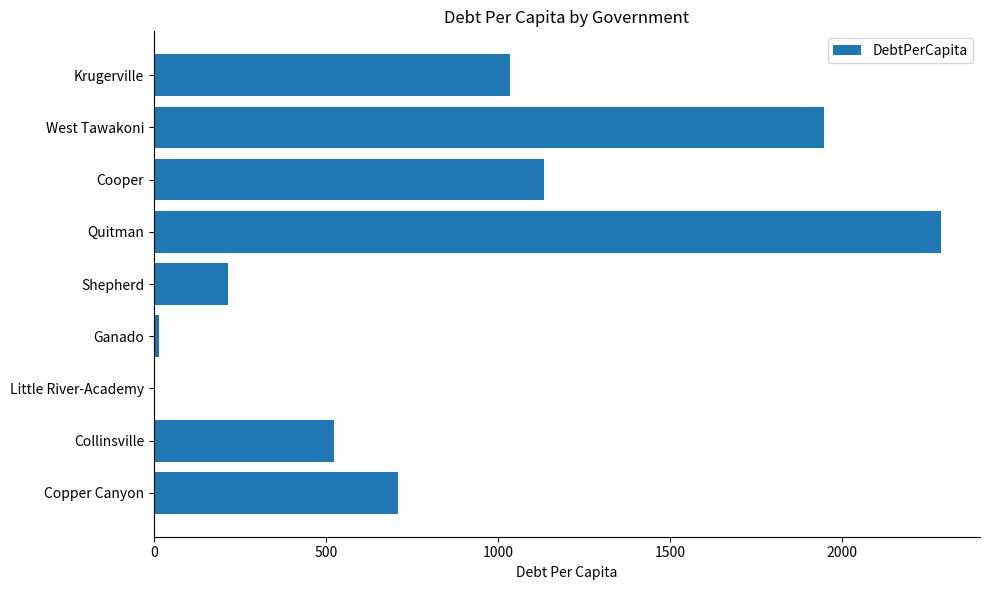

At which category does the chart reach its peak across all series?

Quitman